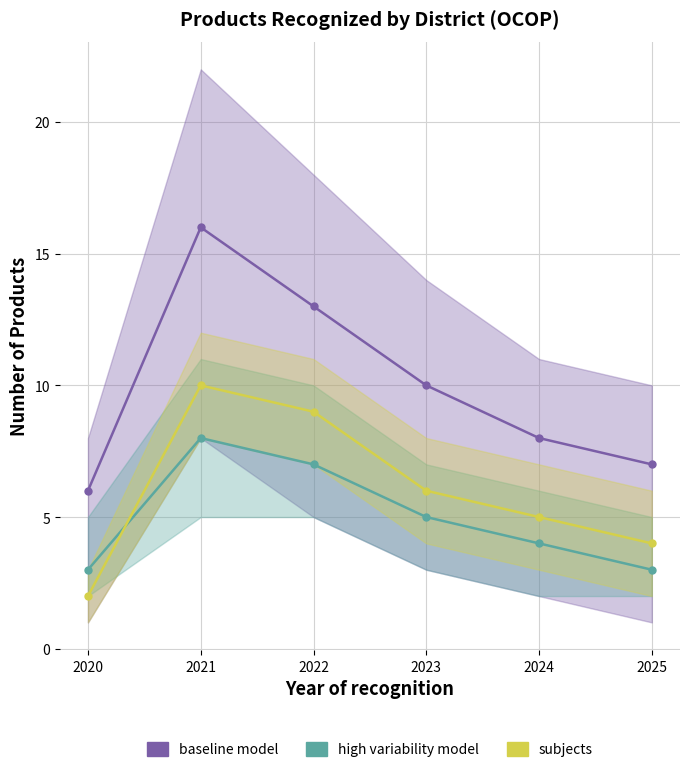

How many high variability model values are between 3 and 7?

5